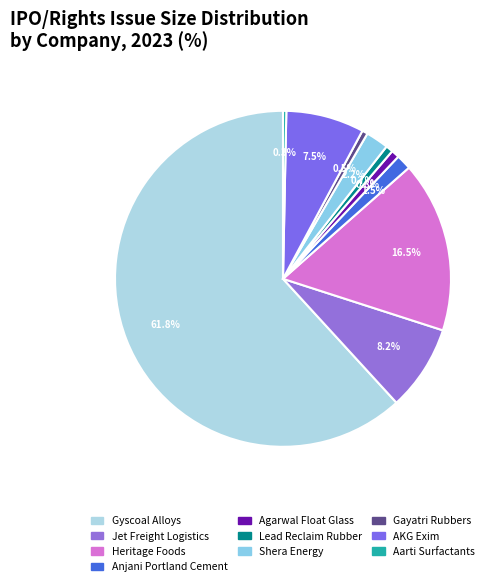

Which slice is the largest?

Gyscoal Alloys